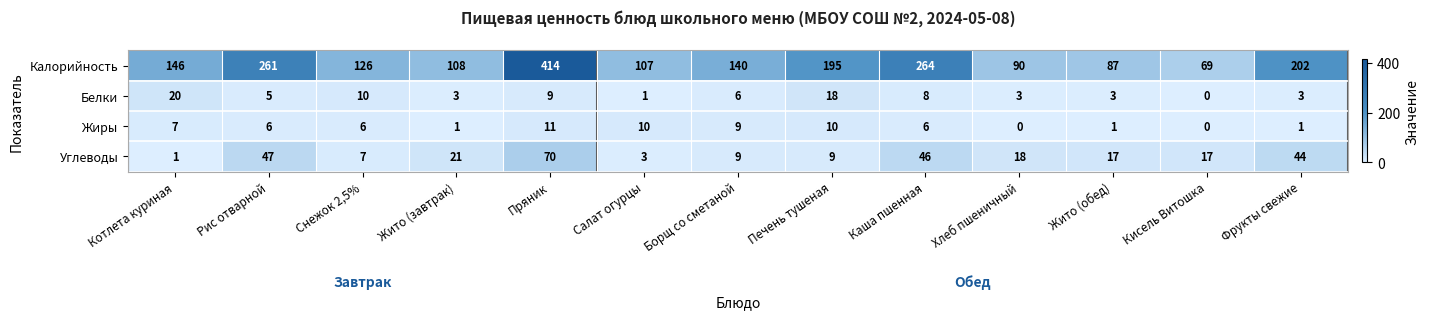

What is the spread (max minus min) of values at Кисель Витошка?

69